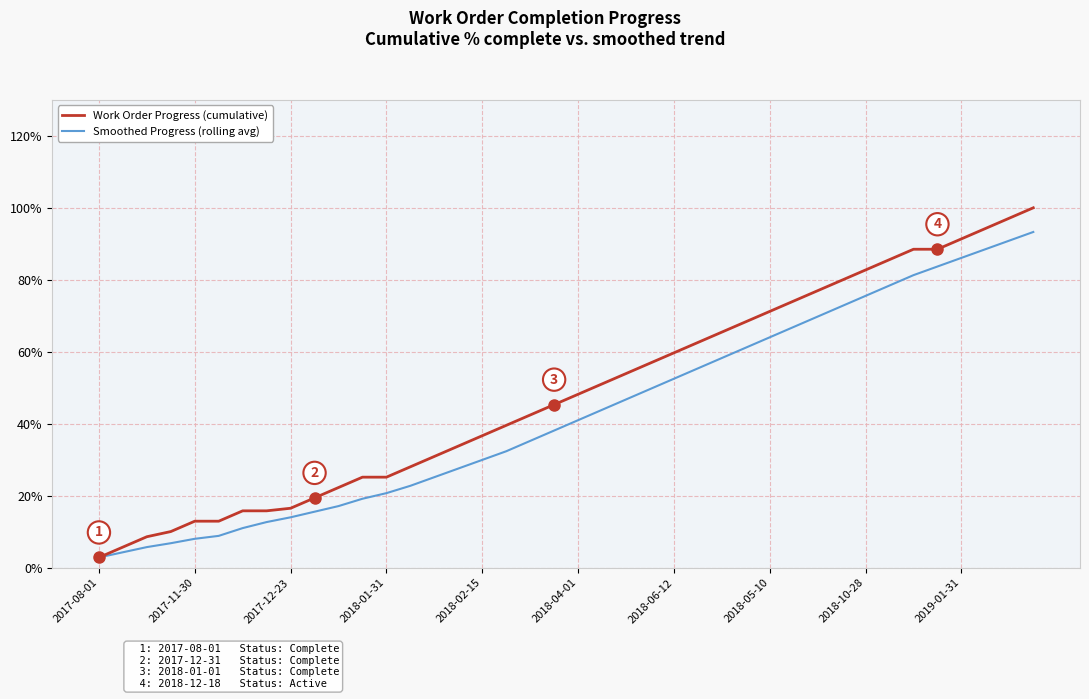

True or false: Smoothed Progress (rolling avg) has more than 2 interior local peaks.

False